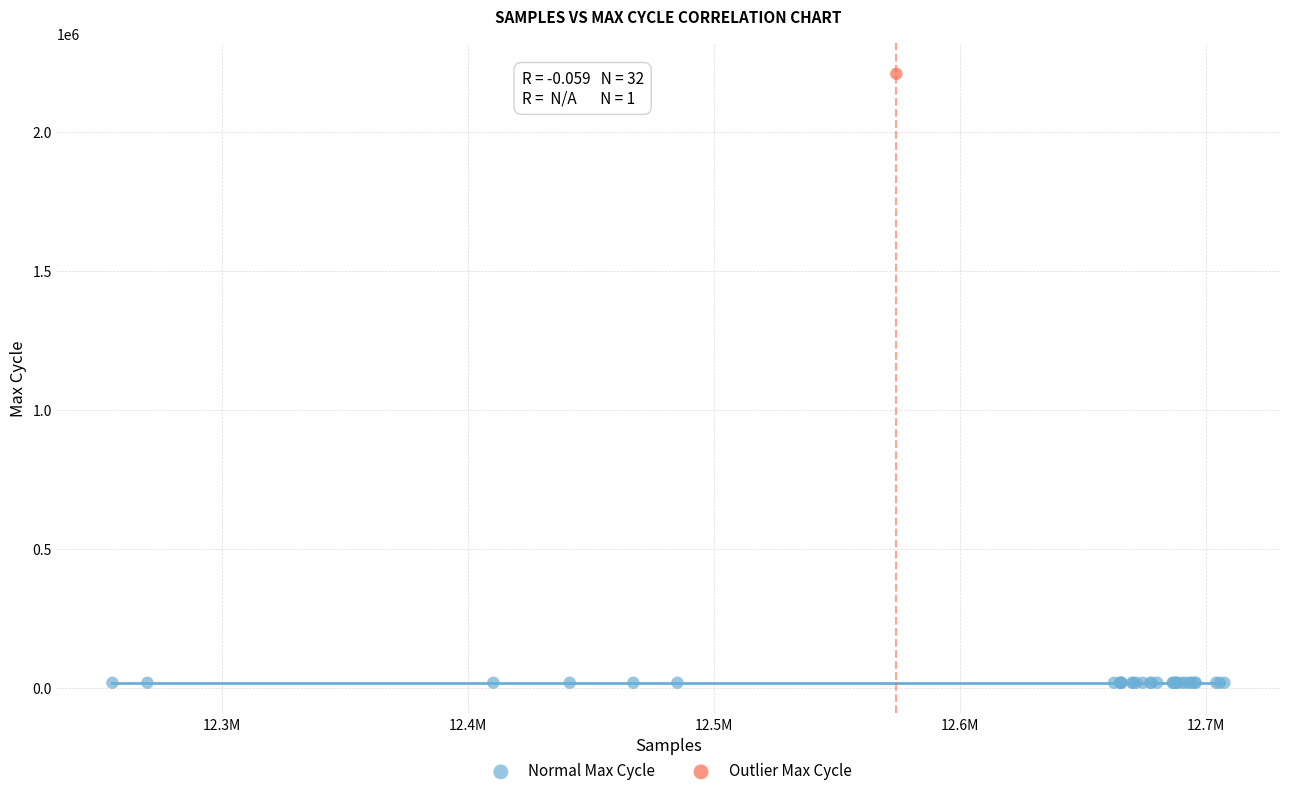

What are all the series names shown in the legend?

Normal Max Cycle, Outlier Max Cycle